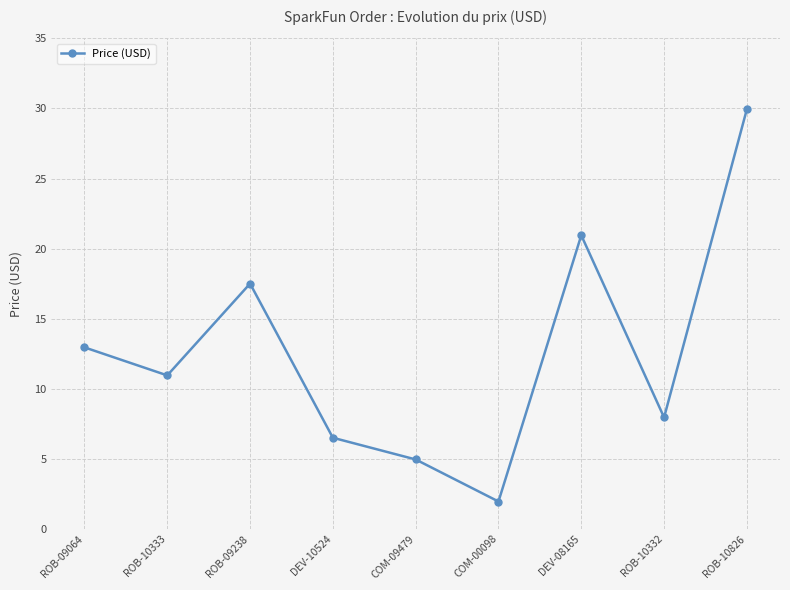

True or false: the data has more than 2 interior local peaks.

False